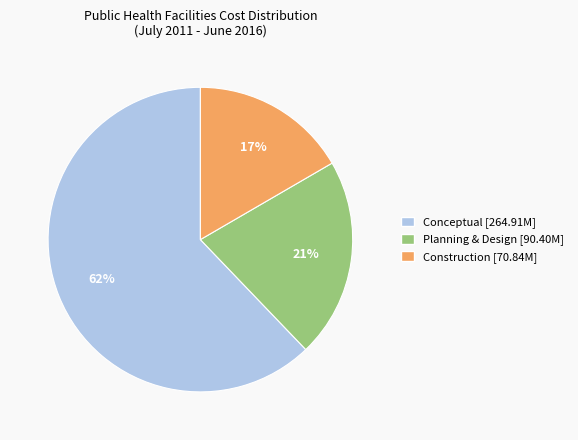

Which slice is the largest?

Conceptual